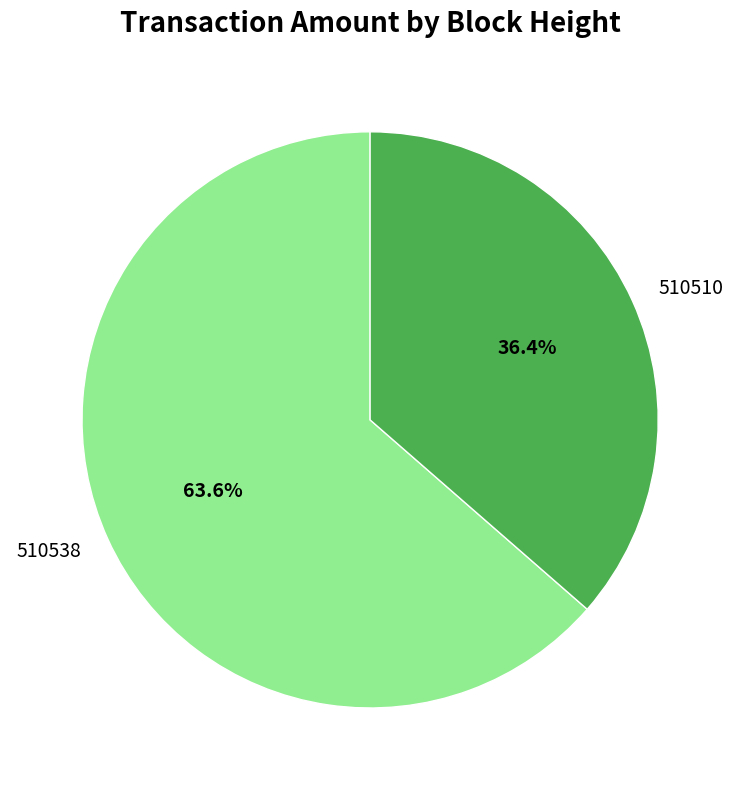

What portion of the pie excludes 510510?

63.6%